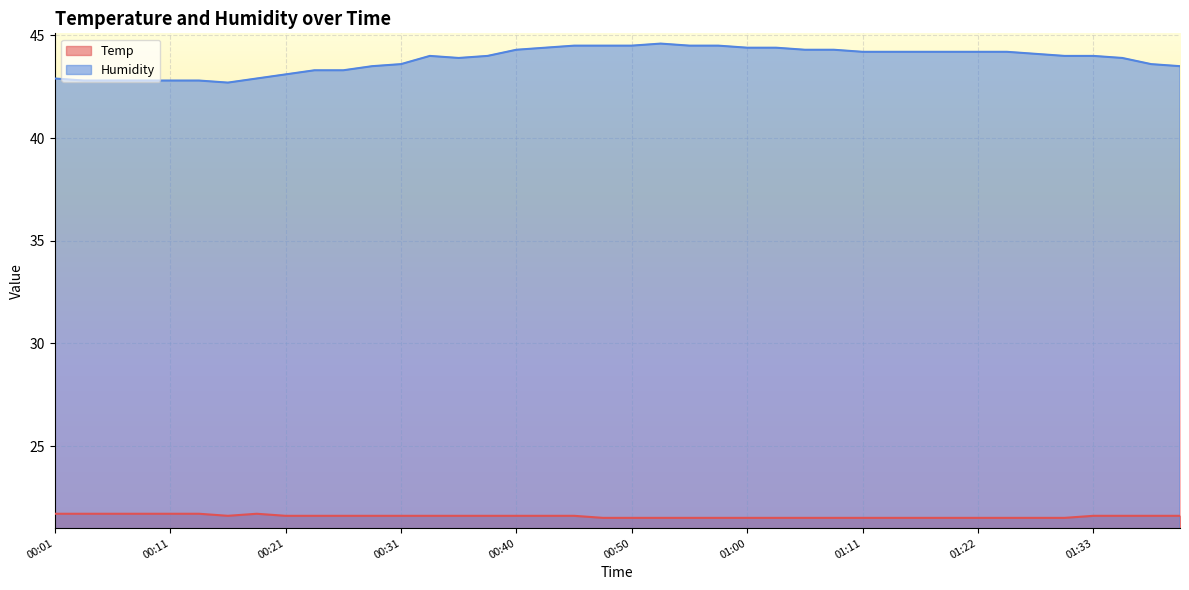

True or false: Temp and Humidity intersect in this chart.

False